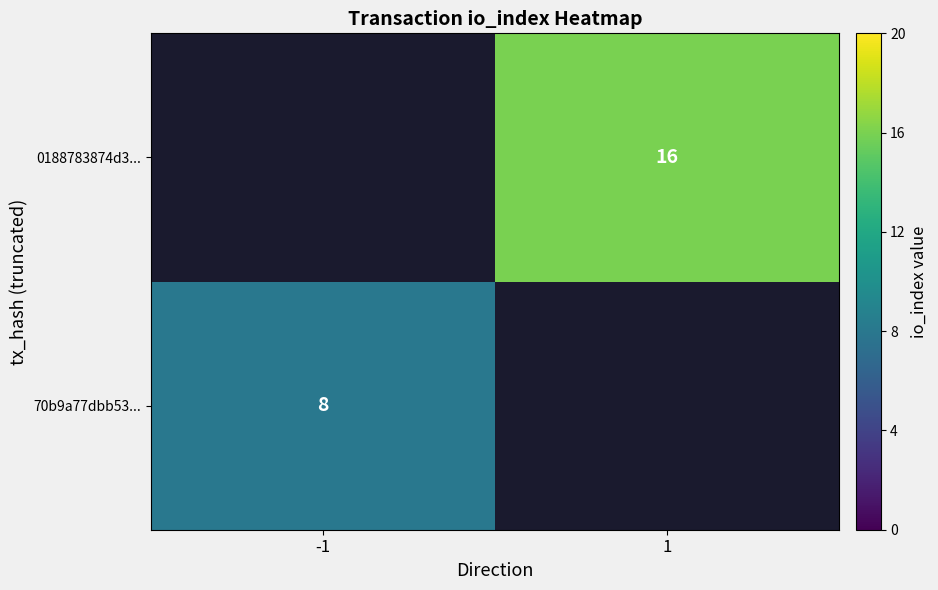

Is the value of 0188783874d3... at 1 greater than the value of 70b9a77dbb53... at -1?

Yes